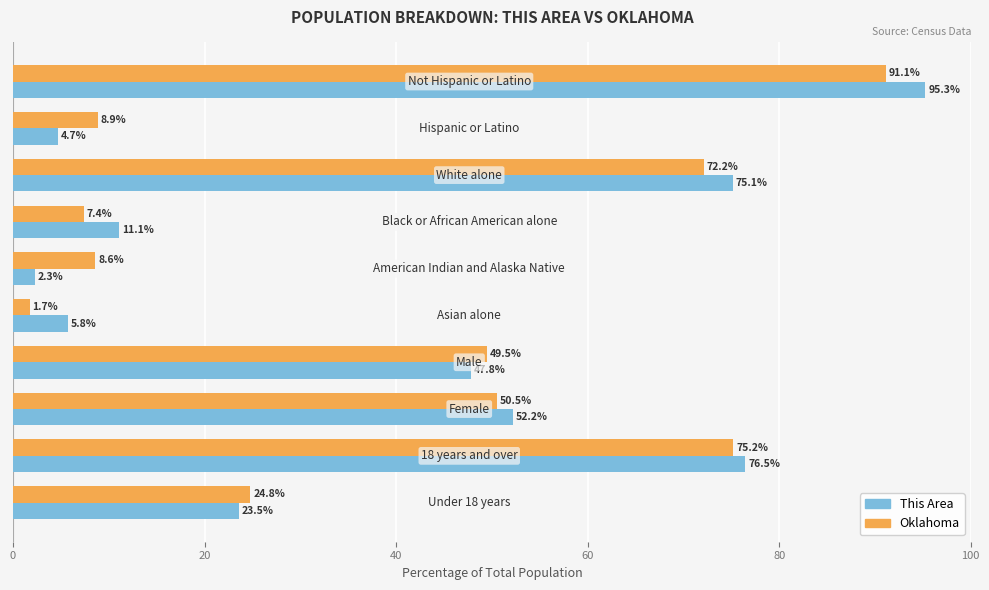

Count the number of categories in the chart.

10